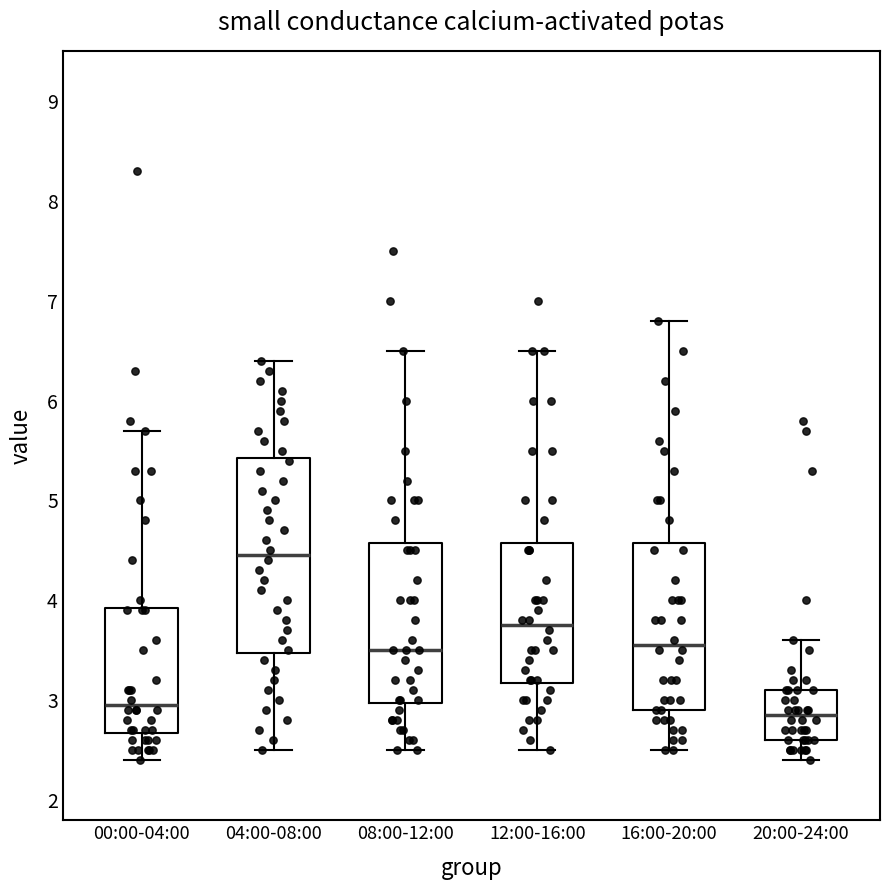

Reading left to right, transcribe this box plot: for each box, give where its median line is, the range the box spans, and where its two whiskers end, as read against the y-axis. The values are not printed on the chart, so give them approximately, as read against the axis.

00:00-04:00: median 3.0, box 2.7 to 3.9, whiskers 2.4 to 5.7
04:00-08:00: median 4.5, box 3.5 to 5.4, whiskers 2.5 to 6.4
08:00-12:00: median 3.5, box 3.0 to 4.6, whiskers 2.5 to 6.5
12:00-16:00: median 3.8, box 3.2 to 4.6, whiskers 2.5 to 6.5
16:00-20:00: median 3.6, box 2.9 to 4.6, whiskers 2.5 to 6.8
20:00-24:00: median 2.9, box 2.6 to 3.1, whiskers 2.4 to 3.6